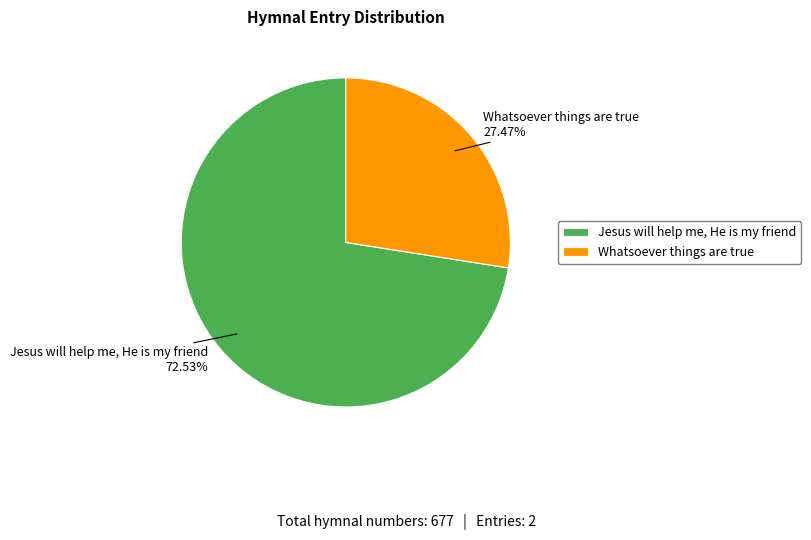

Which has a higher value, Whatsoever things are true or Jesus will help me, He is my friend?

Jesus will help me, He is my friend